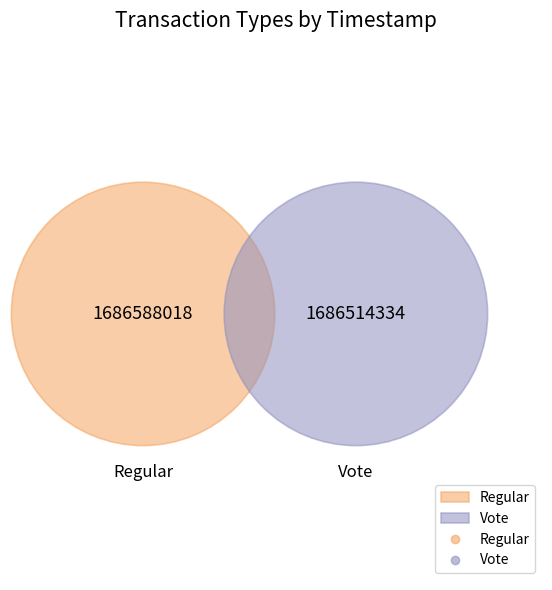

Which category has the smallest portion of the pie?

Vote